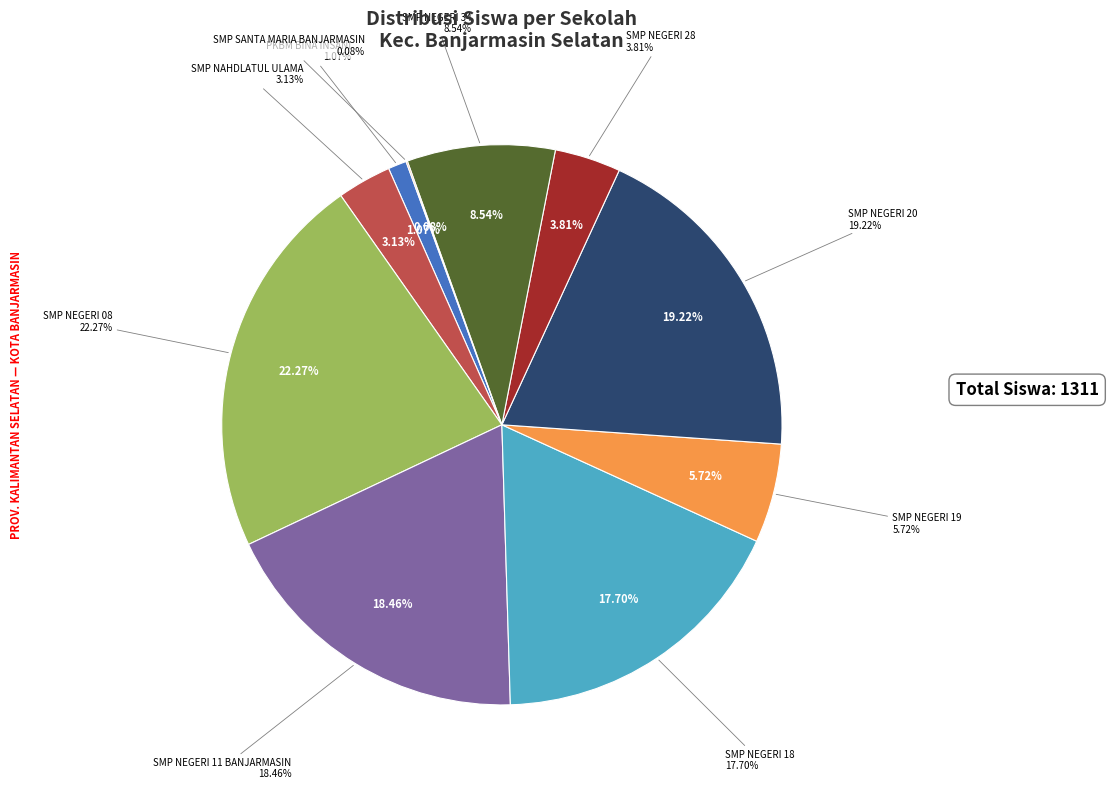

What percentage is NOT represented by PKBM BINA INSANI?

98.9%